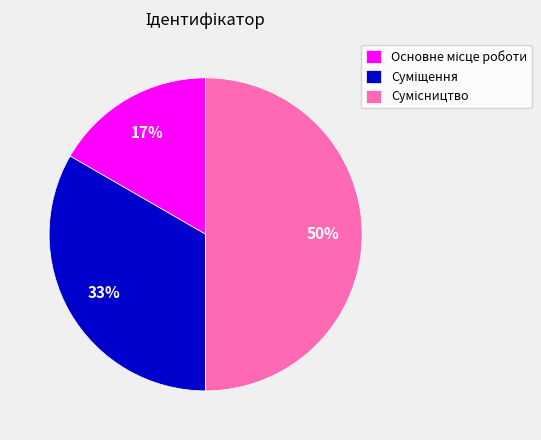

To the nearest percent, what is the difference between the largest and smallest slice percentages?

33%